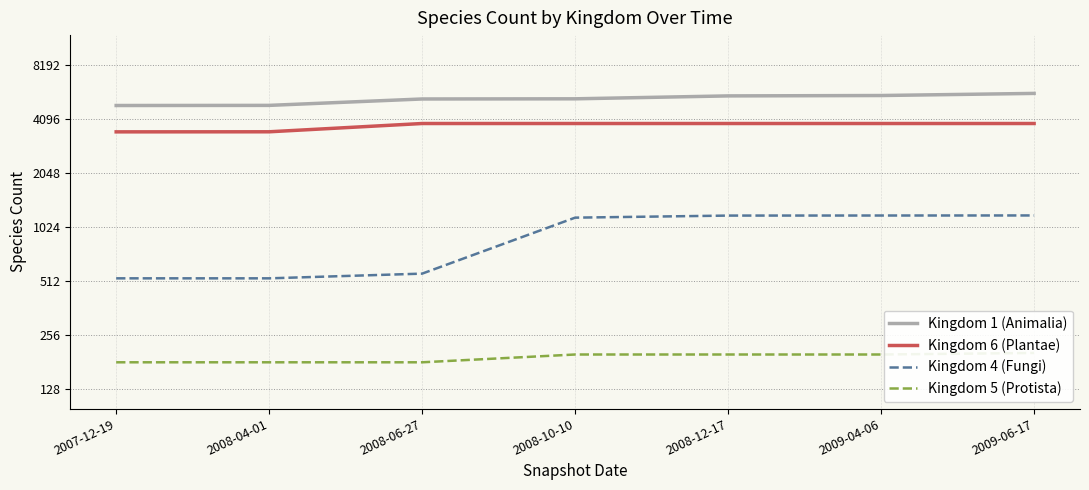

The Kingdom 5 (Protista) series shows 181 at 2008-04-01. True or false?

True